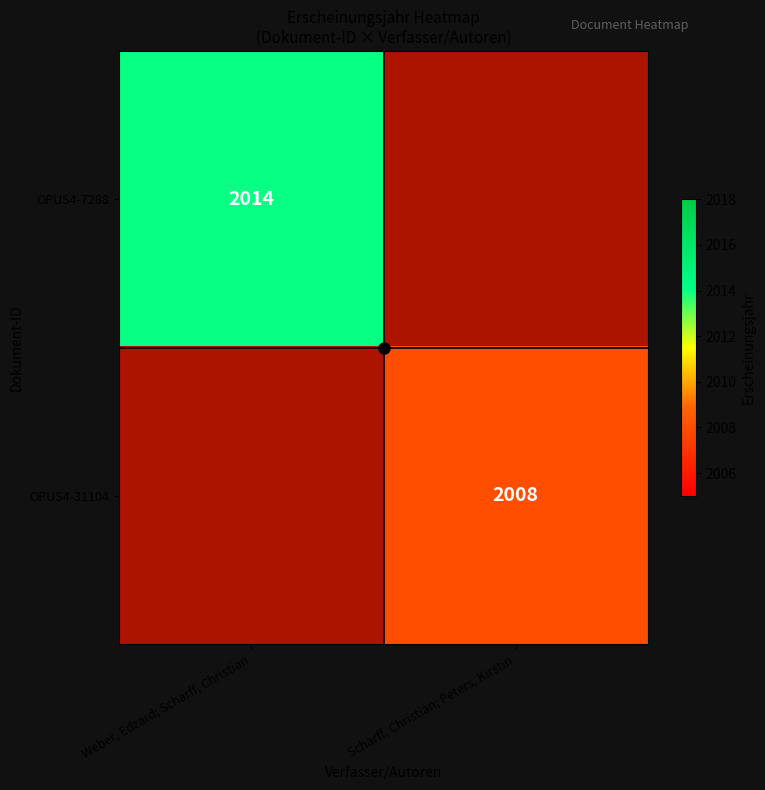

Rank the series at Scharff, Christian; Peters, Kirstin from highest to lowest value.

OPUS4-7288, OPUS4-31104